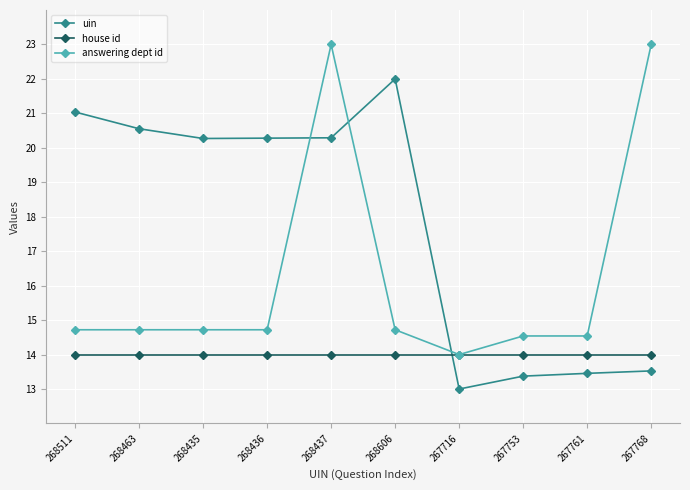

Where do uin and answering dept id first cross each other?

268436 and 268437